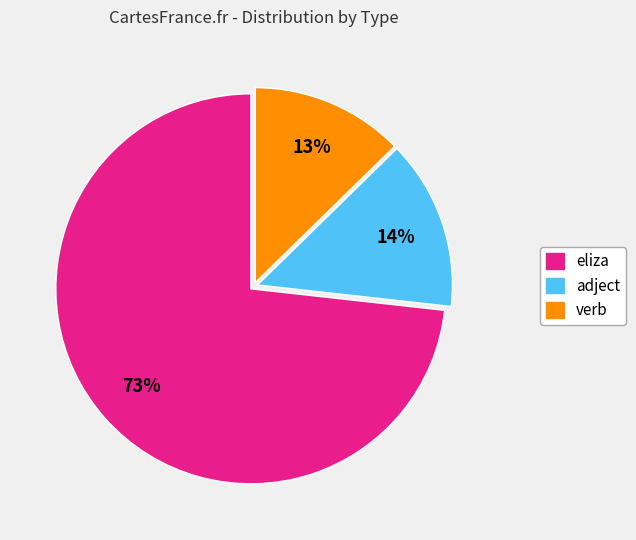

Rank the categories by value from highest to lowest.

eliza, adject, verb